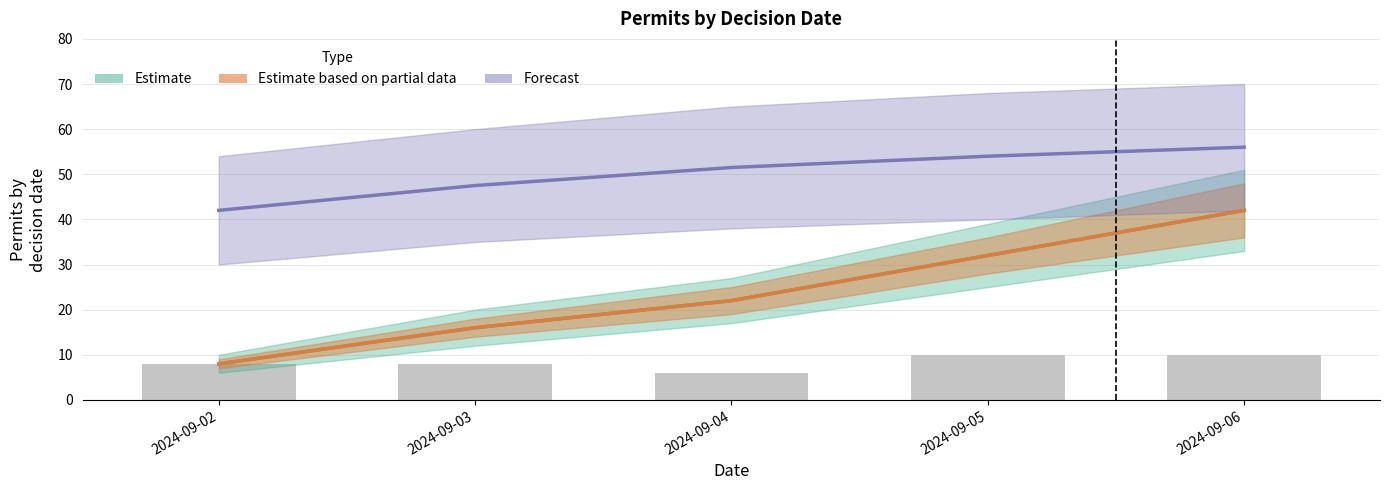

The value at 2024-09-02 is 8. True or false?

True